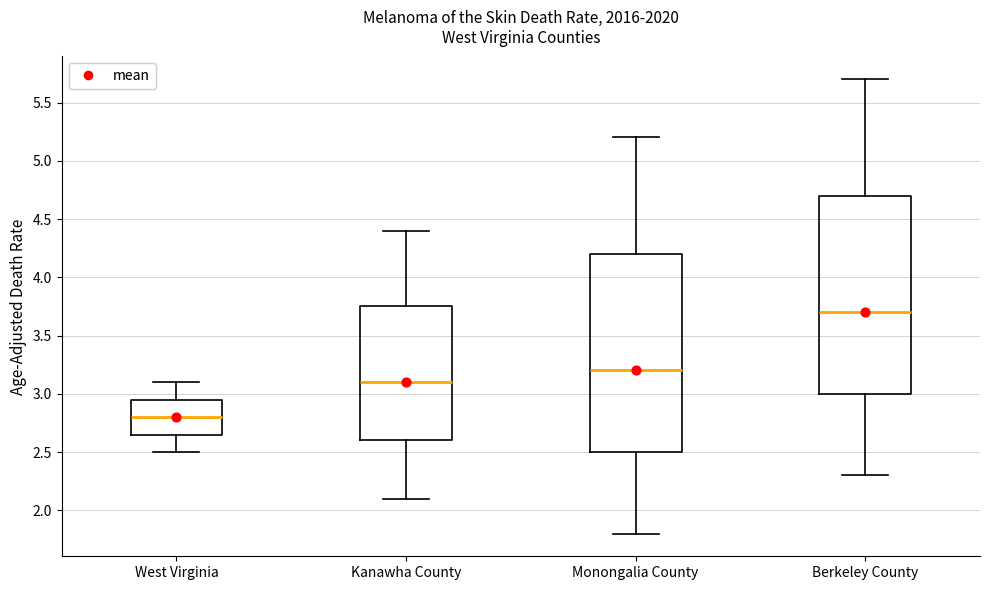

Reading left to right, read every box against the y-axis: the position of its median line, the range the box covers, and the ends of its whiskers. The values are not printed on the chart, so give them approximately, as read against the axis.

West Virginia: median 2.80, box 2.65 to 2.95, whiskers 2.50 to 3.10
Kanawha County: median 3.10, box 2.60 to 3.75, whiskers 2.10 to 4.40
Monongalia County: median 3.20, box 2.50 to 4.20, whiskers 1.80 to 5.20
Berkeley County: median 3.70, box 3.00 to 4.70, whiskers 2.30 to 5.70